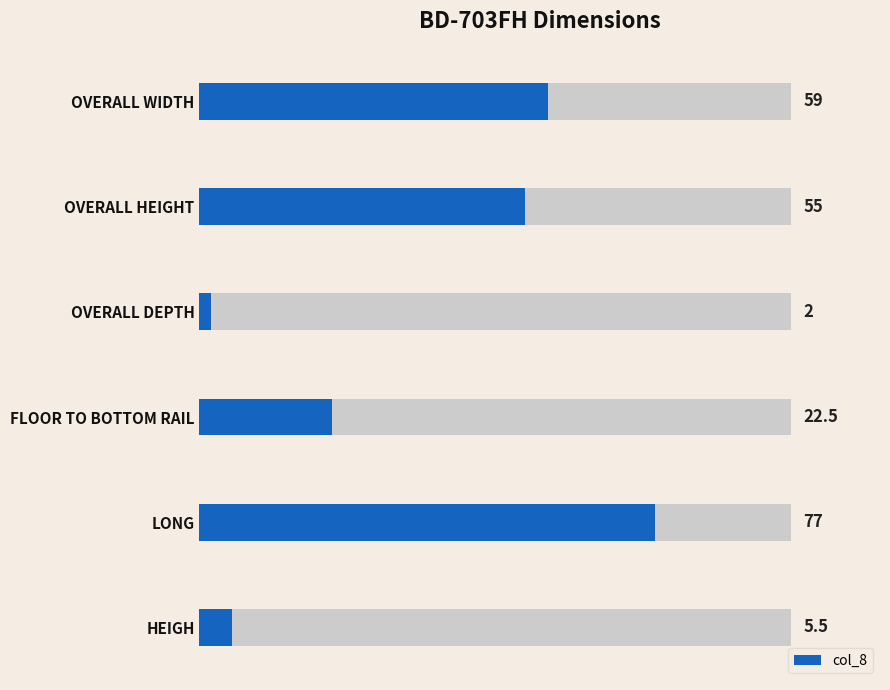

True or false: the data shows 36.9 at FLOOR TO BOTTOM RAIL.

False